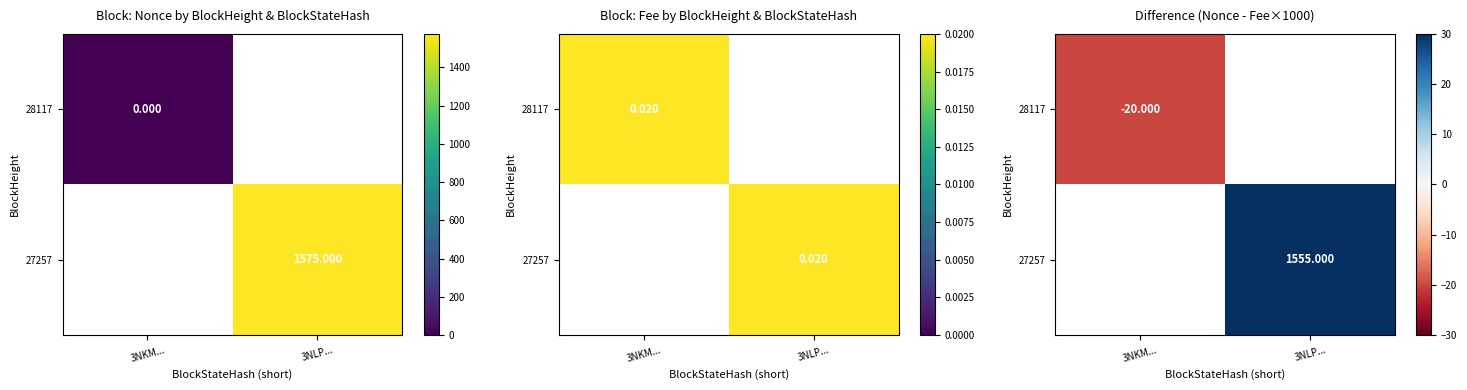

At 3NKM..., list the series in order from smallest to largest.

28117, 27257